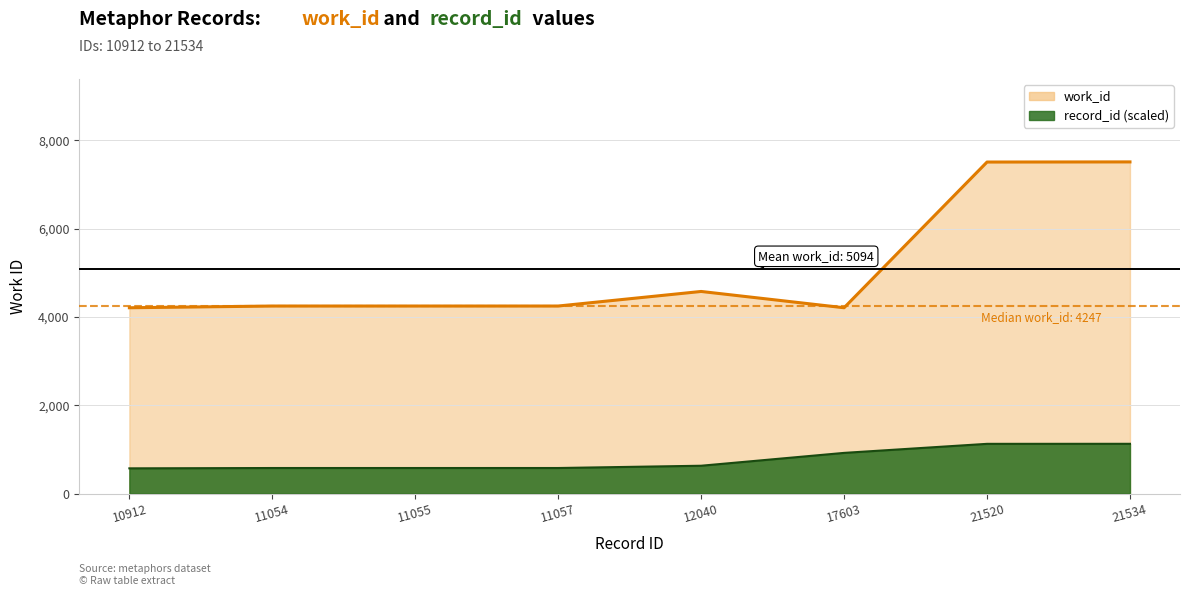

Rank the categories by value from lowest to highest.

10912, 17603, 11054, 11055, 11057, 12040, 21520, 21534